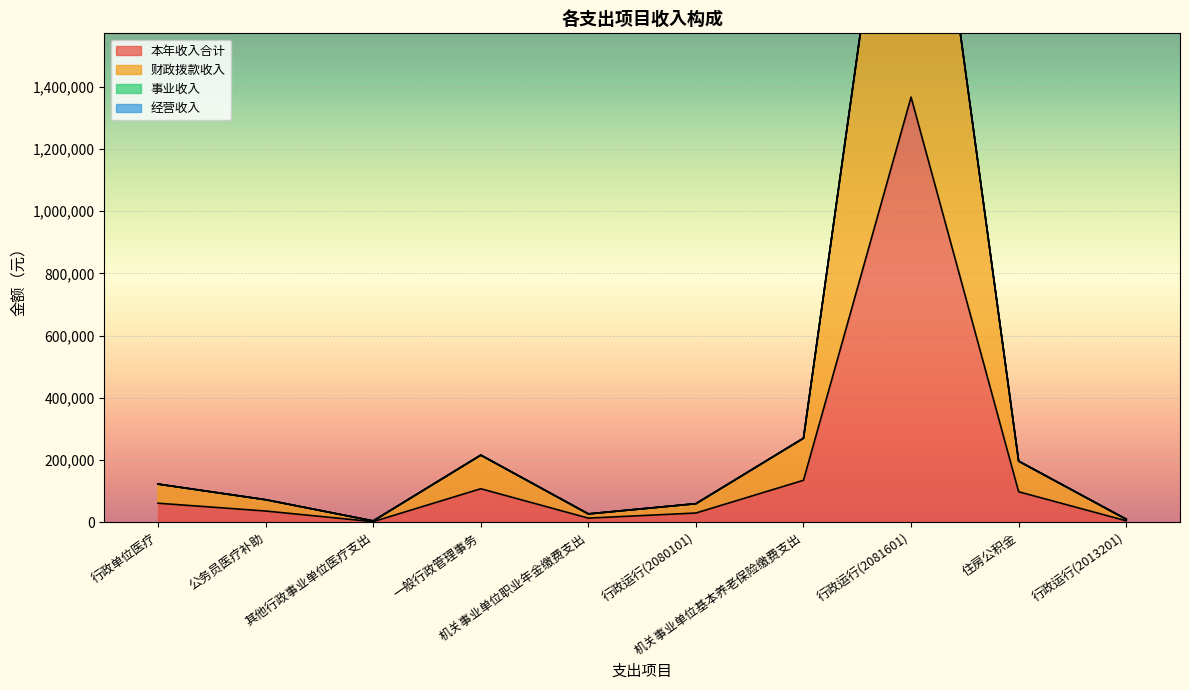

What is the maximum value shown in the chart?

2731829.0